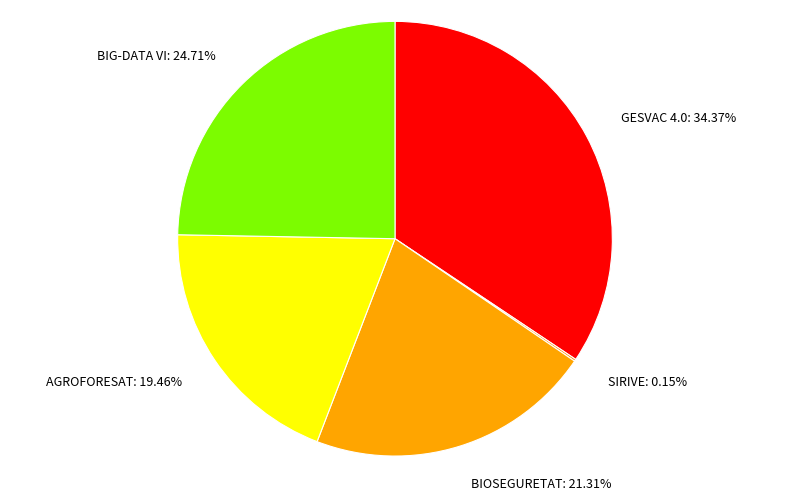

Do AGROFORESAT and GESVAC 4.0 together represent more than half of the pie?

Yes